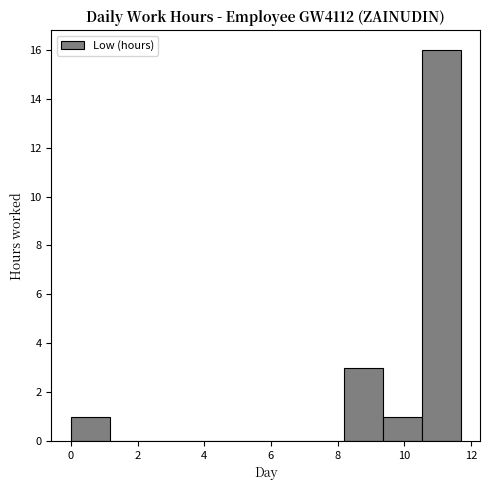

Reading left to right, transcribe this chart: for each bar, give the range it covers on the x-axis and its height. Neither the bar edges nor the heights are printed on the chart, so give them approximately, as read against the axes.

0.0 to 1.2: 1
1.2 to 2.4: 0
2.4 to 3.6: 0
3.6 to 4.6: 0
4.6 to 5.8: 0
5.8 to 7.0: 0
7.0 to 8.2: 0
8.2 to 9.4: 3
9.4 to 10.6: 1
10.6 to 11.6: 16